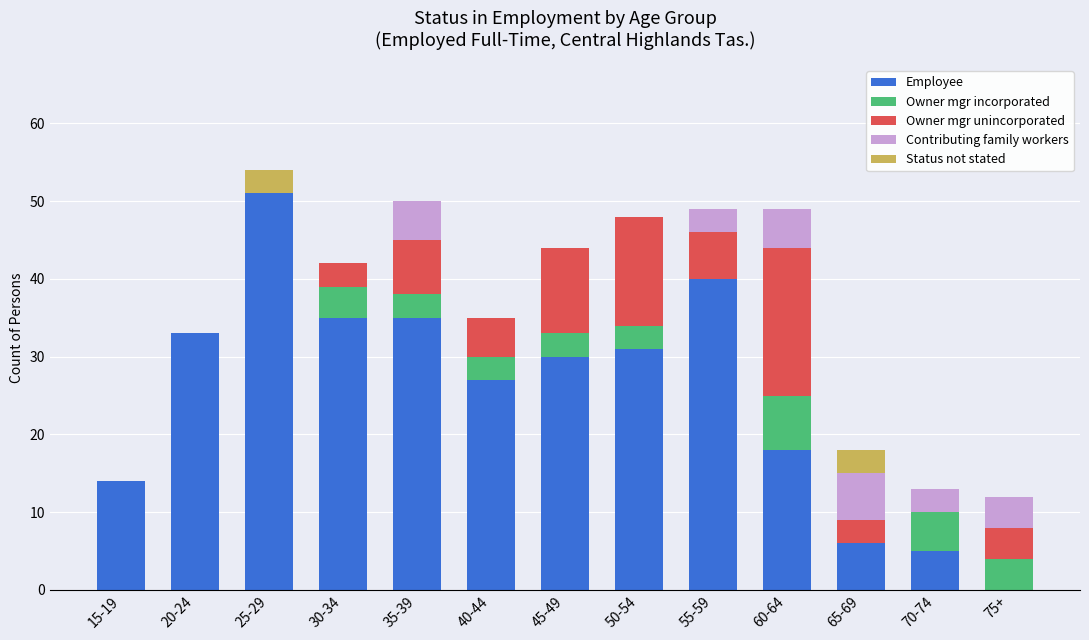

What is the highest value of the Employee series?

51